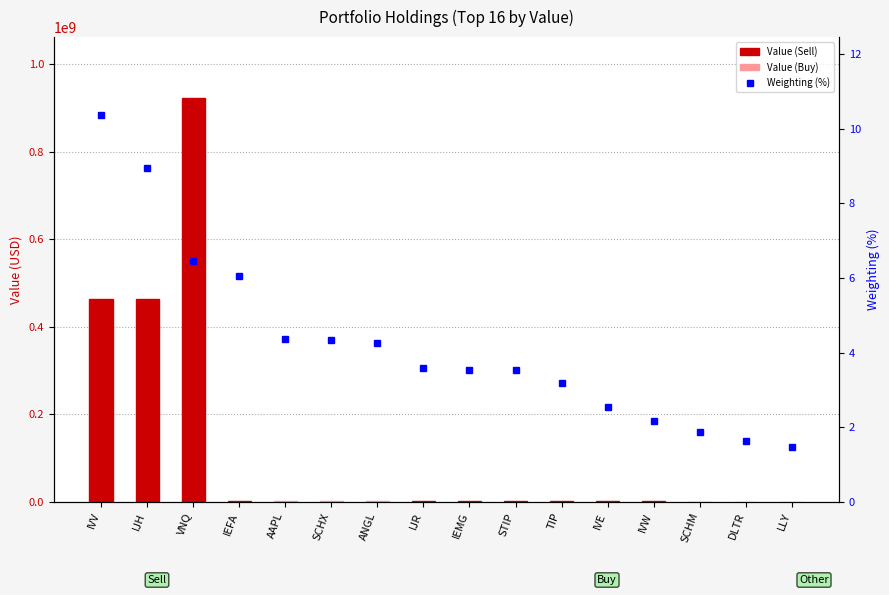

The value of Weighting (%) at AAPL is 2.7. True or false?

False